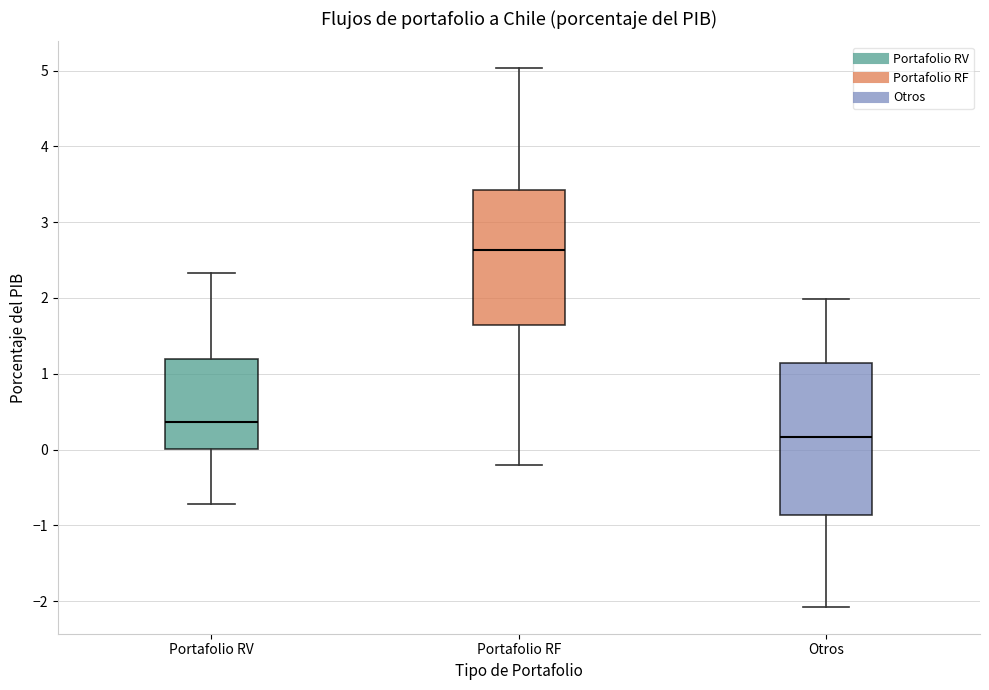

Reading left to right, transcribe this box plot: for each box, give where its median line is, the range the box spans, and where its two whiskers end, as read against the y-axis. The values are not printed on the chart, so give them approximately, as read against the axis.

Portafolio RV: median 0.4, box 0.0 to 1.2, whiskers -0.7 to 2.3
Portafolio RF: median 2.6, box 1.6 to 3.4, whiskers -0.2 to 5.0
Otros: median 0.2, box -0.9 to 1.1, whiskers -2.1 to 2.0